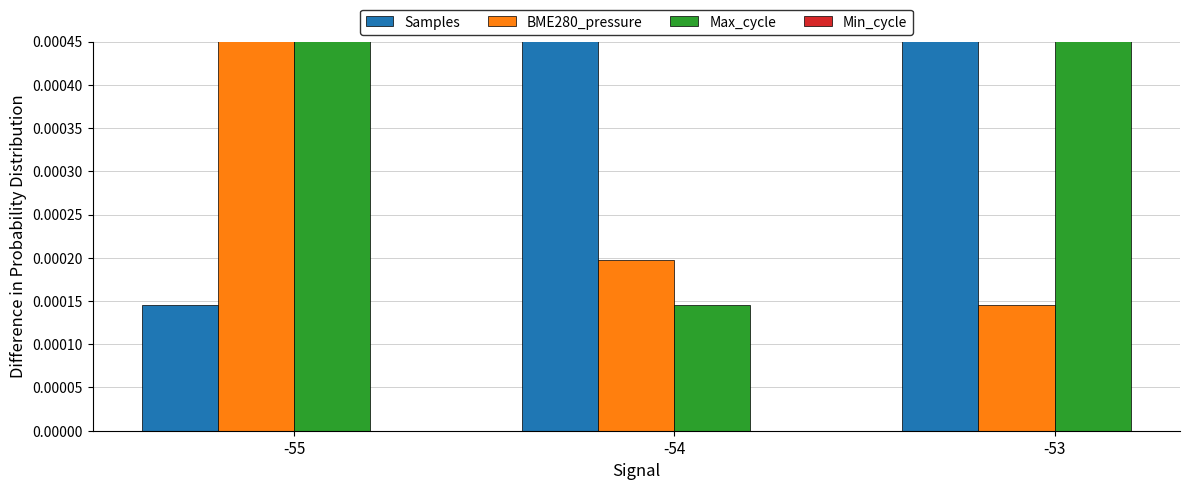

Count the number of categories in the chart.

3